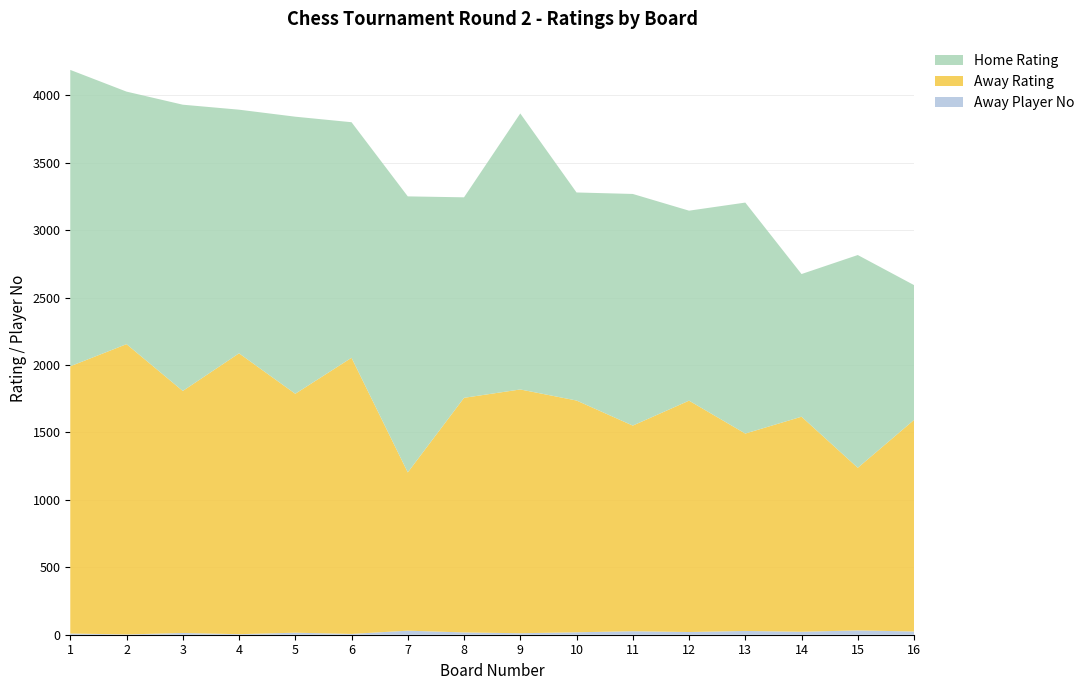

Reading left to right, transcribe all the data shown in this chart.

Home Rating: 2198	1873	2123	1807	2055	1747	2047	1487	2047	1543	1718	1409	1713	1058	1578	1000
Away Rating: 1982	2153	1795	2083	1772	2048	1174	1740	1808	1719	1525	1716	1464	1595	1206	1569
Away Player No: 9	2	13	4	15	6	30	17	11	18	26	20	28	22	32	24